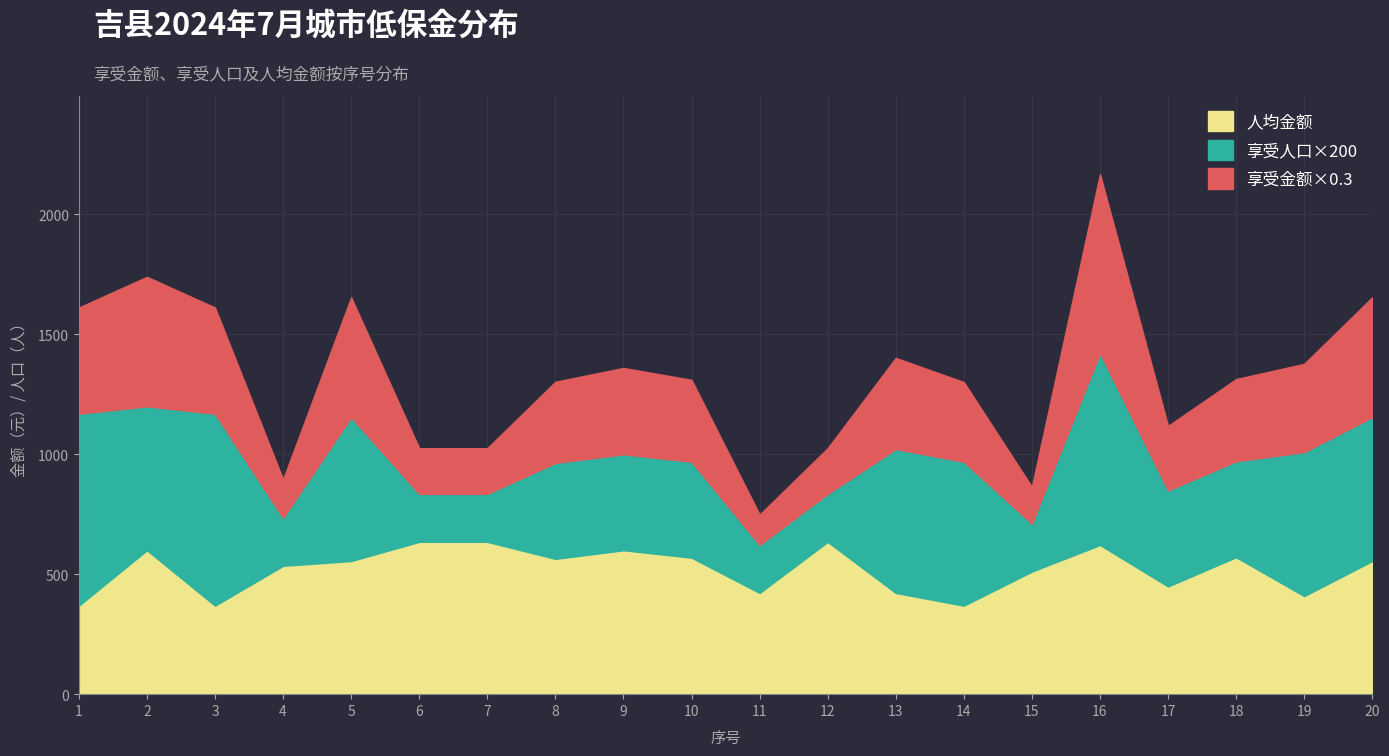

Rank the categories by 人均金额 value from lowest to highest.

1, 3, 14, 19, 11, 13, 17, 15, 4, 5, 20, 8, 10, 18, 2, 9, 16, 6, 7, 12